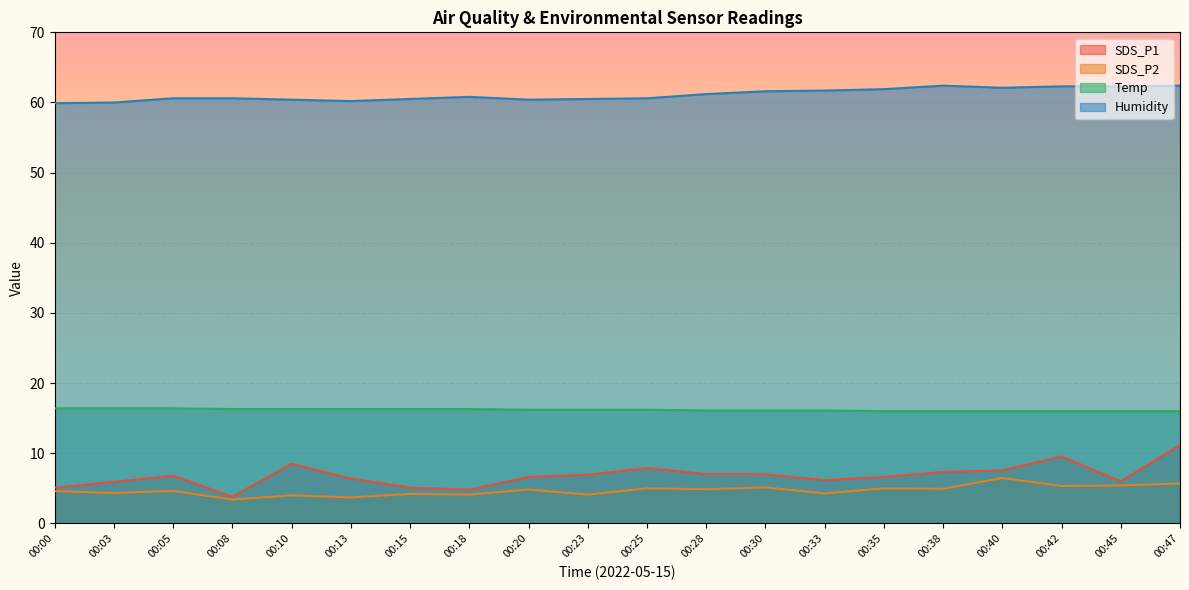

What is the sum of all SDS_P1 values?

136.3